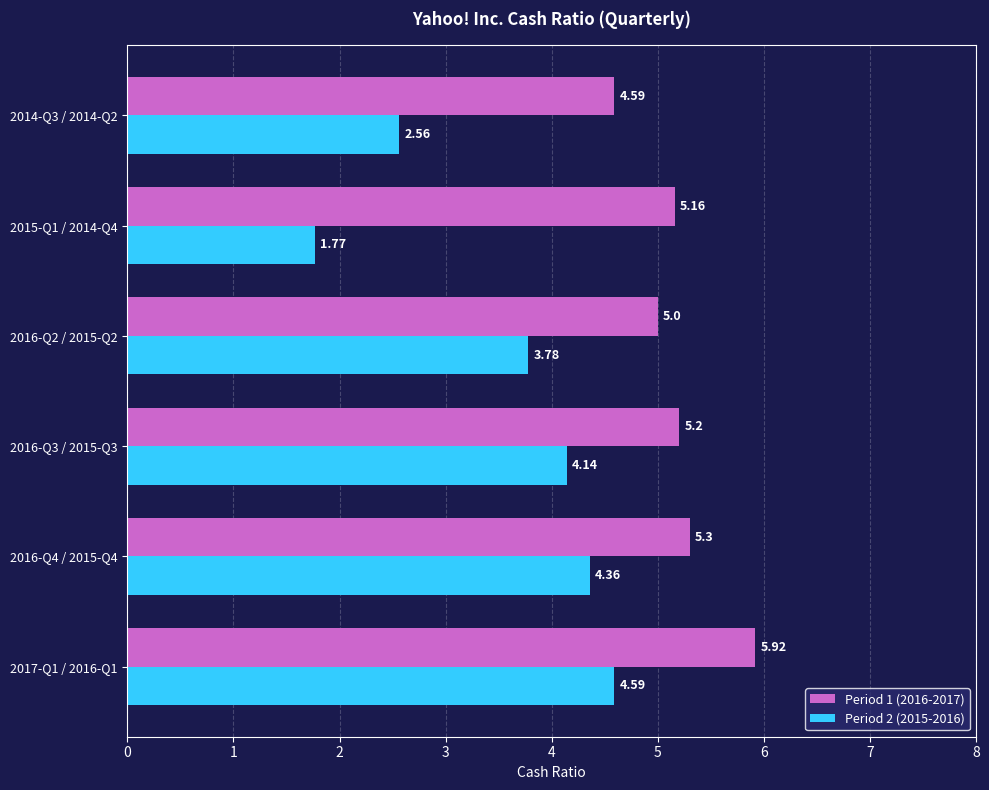

What is the difference between the highest and lowest values at 2017-Q1 / 2016-Q1?

1.3